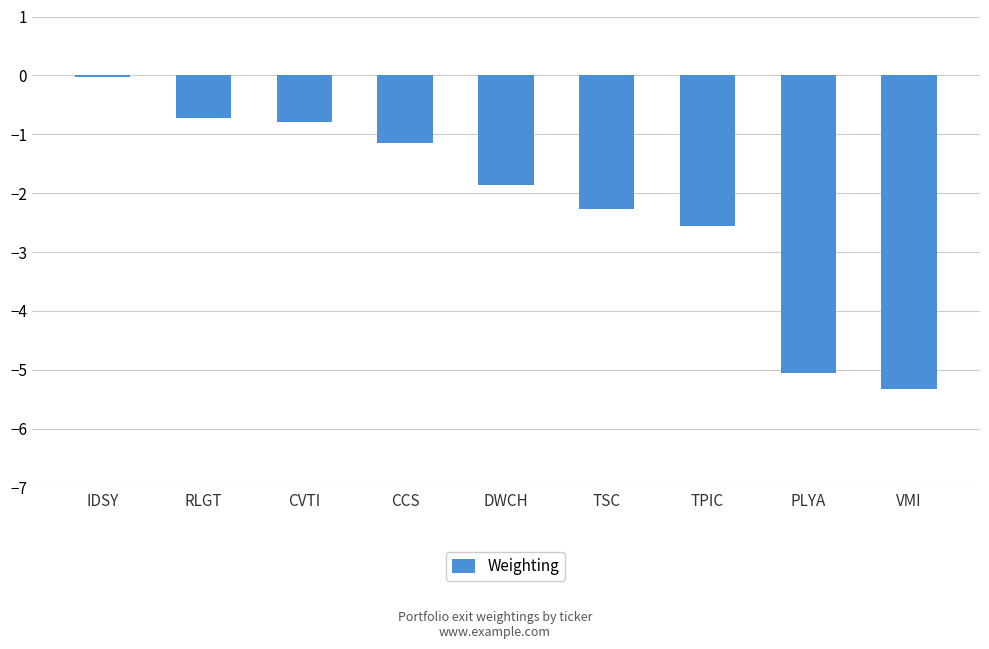

Is it true that the value at RLGT is -0.2?

False